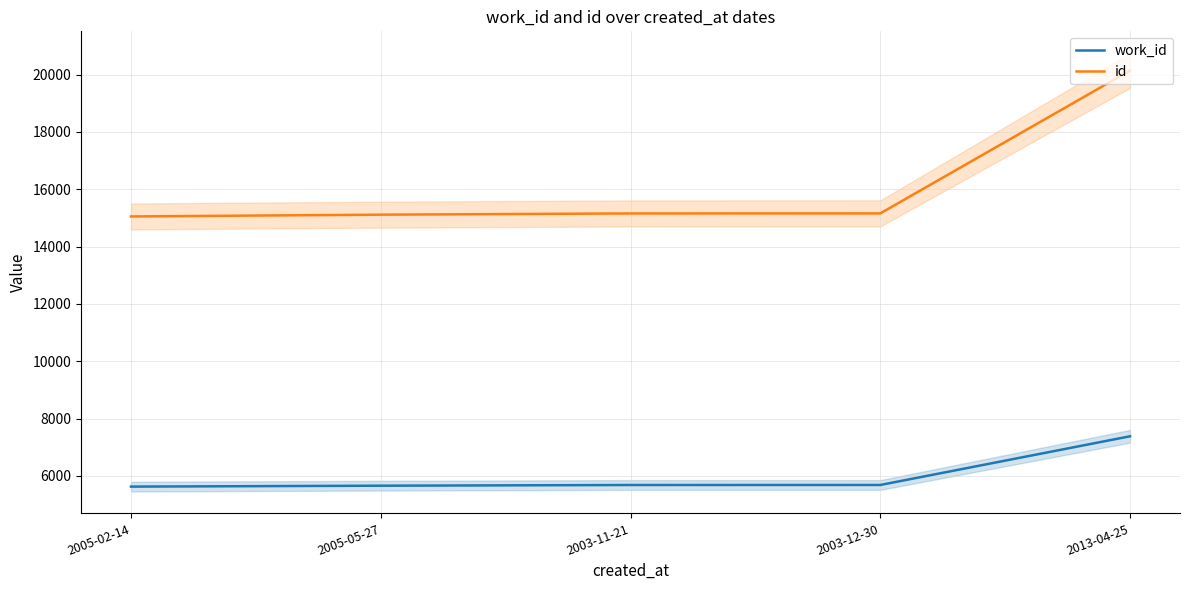

Between 2013-04-25 and 2005-05-27, which is larger?

2013-04-25